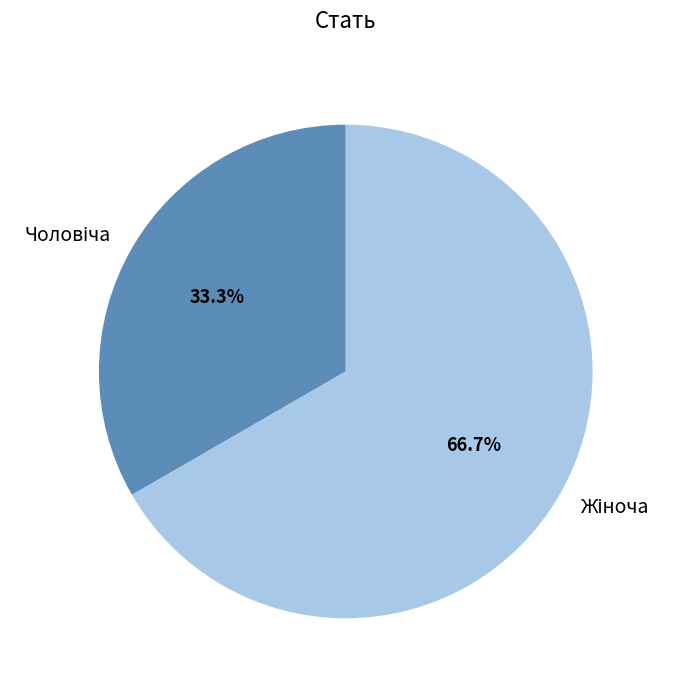

Is there a majority slice in this chart?

Yes